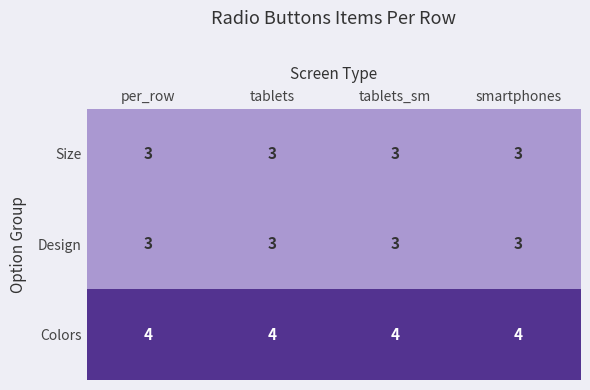

What is the maximum value for Colors?

4